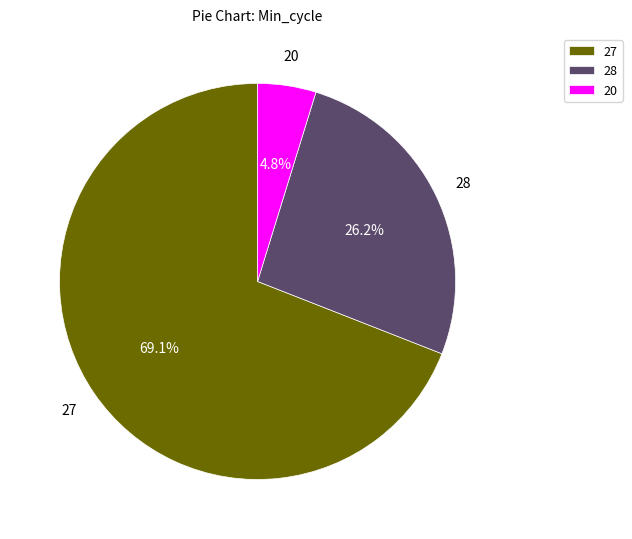

Count the number of slices in the pie.

3